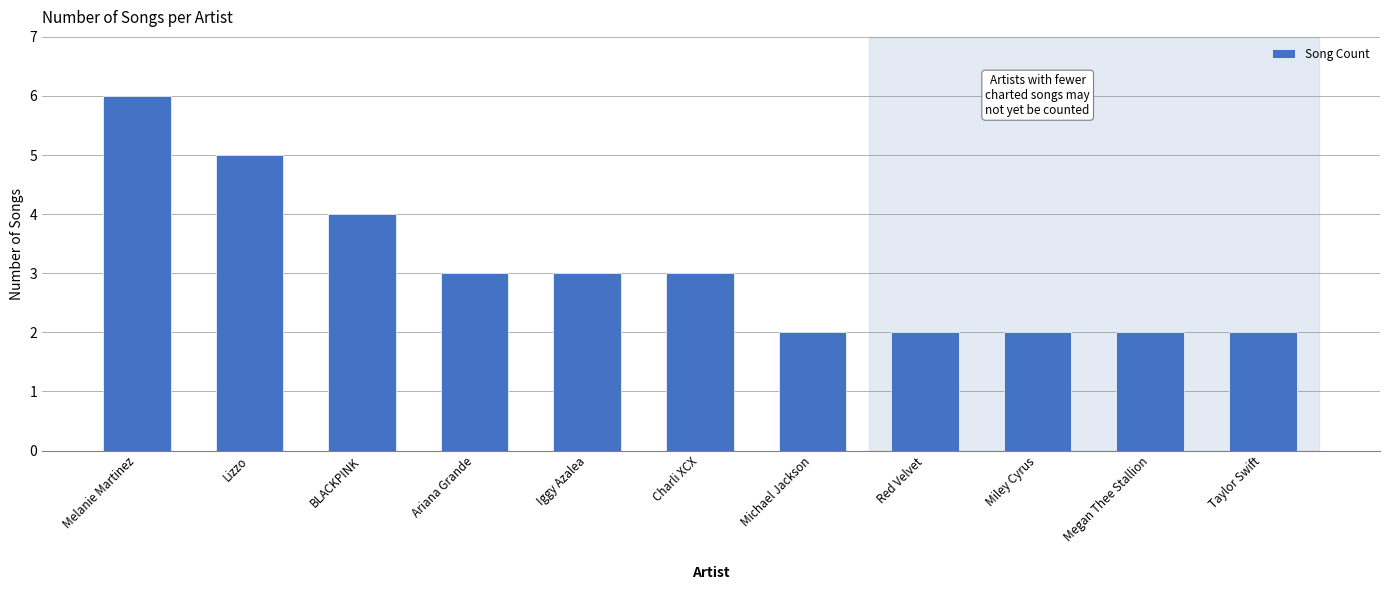

What value does the data have at Taylor Swift?

2